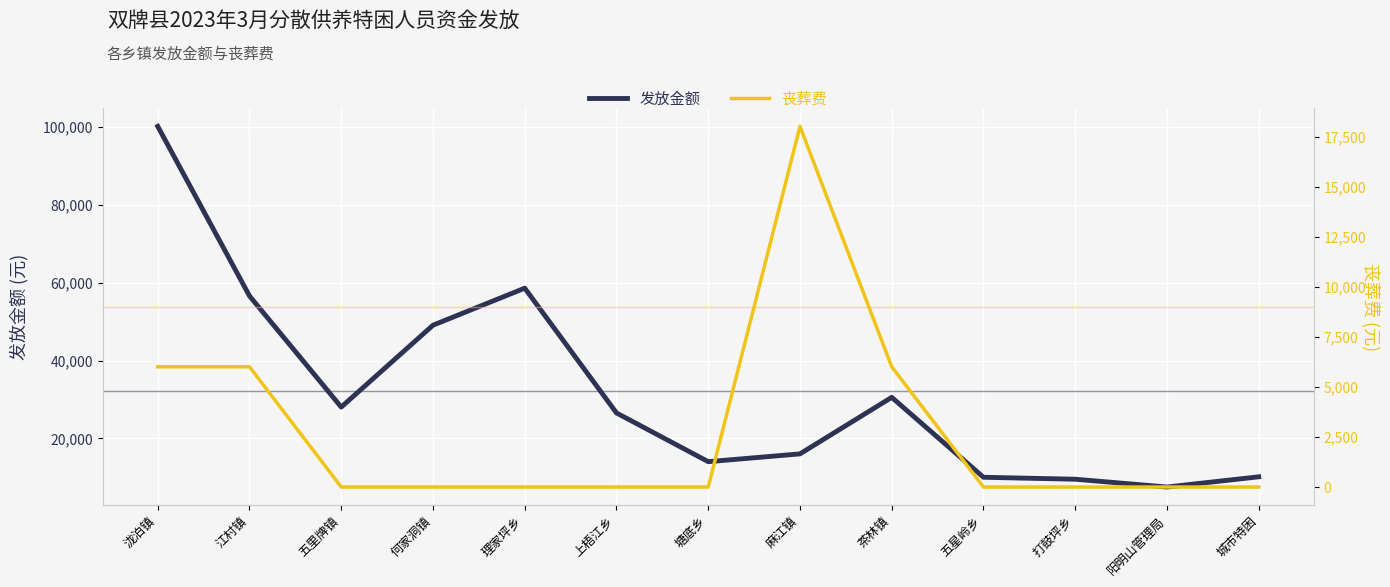

True or false: 丧葬费 has more than 1 interior local peaks.

False